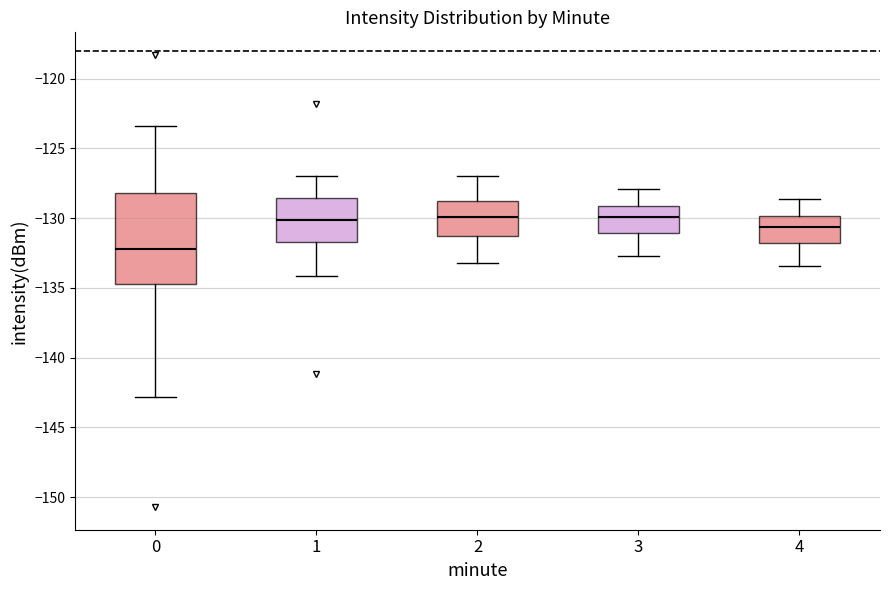

Reading left to right, transcribe this box plot: for each box, give where its median line is, the range the box spans, and where its two whiskers end, as read against the y-axis. The values are not printed on the chart, so give them approximately, as read against the axis.

0: median -132.0, box -134.5 to -128.0, whiskers -143.0 to -123.5
1: median -130.0, box -131.5 to -128.5, whiskers -134.0 to -127.0
2: median -130.0, box -131.5 to -128.5, whiskers -133.0 to -127.0
3: median -130.0, box -131.0 to -129.0, whiskers -132.5 to -128.0
4: median -130.5, box -132.0 to -130.0, whiskers -133.5 to -128.5